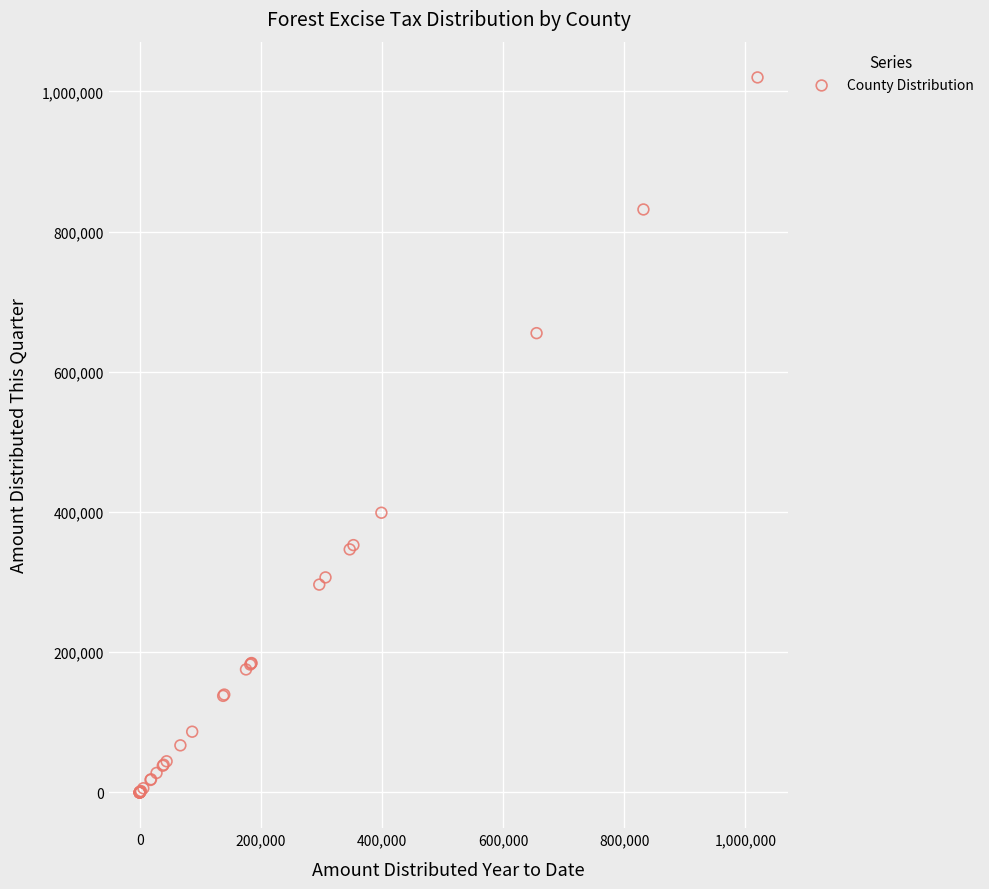

What Y value in the scatter plot is closest to 510004?

399079.0